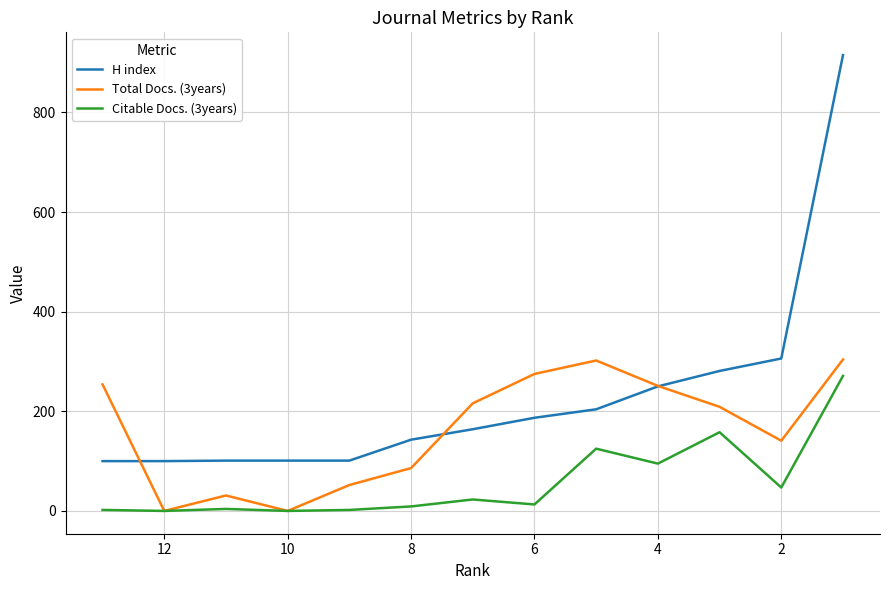

True or false: H index and Citable Docs. (3years) cross at least once.

False